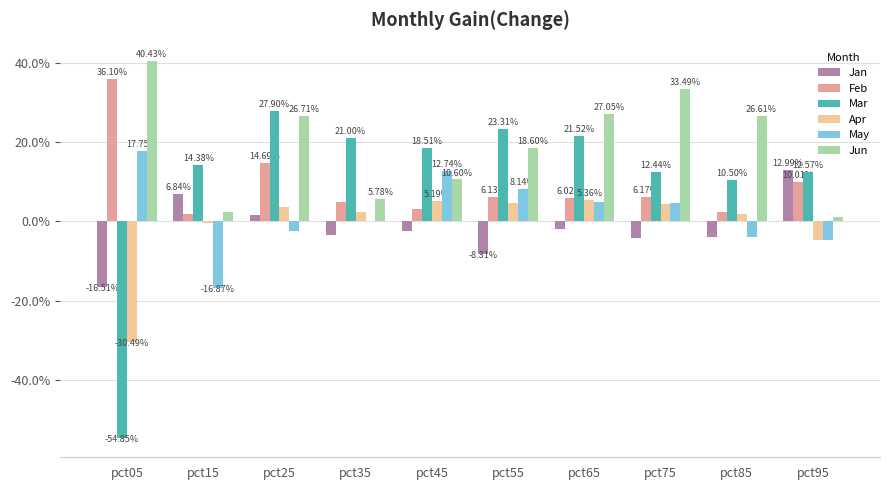

Does the chart contain stacked bars?

No